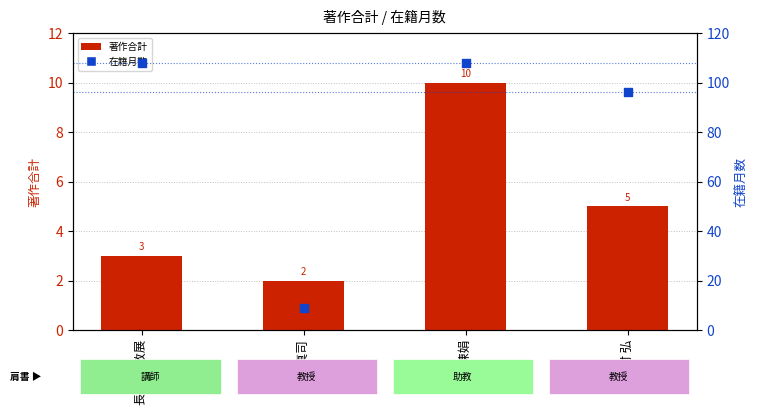

Which series contains the lowest Y value?

著作合計